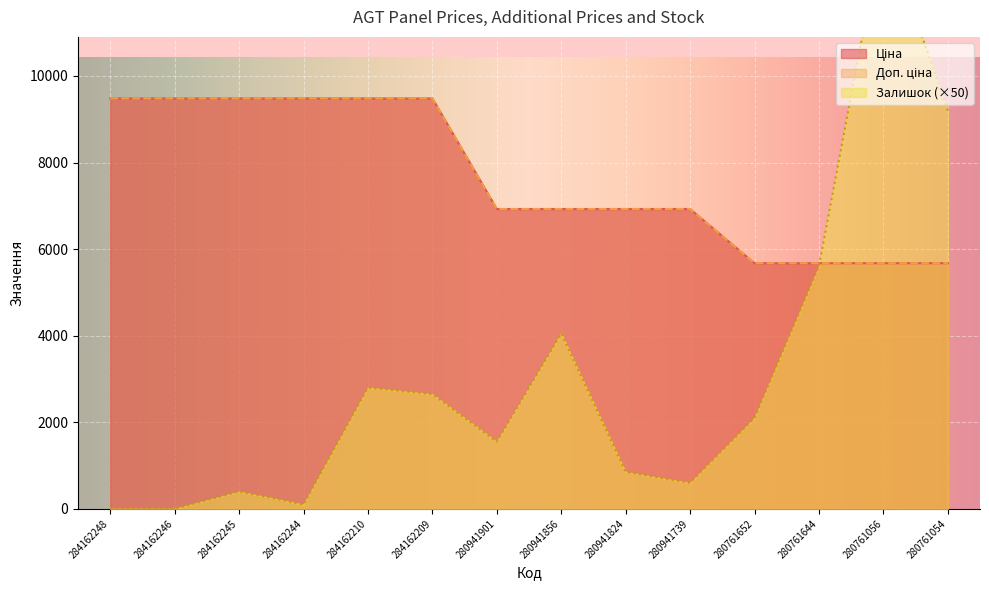

The value of Залишок at 280761054 is 9200.0. True or false?

True